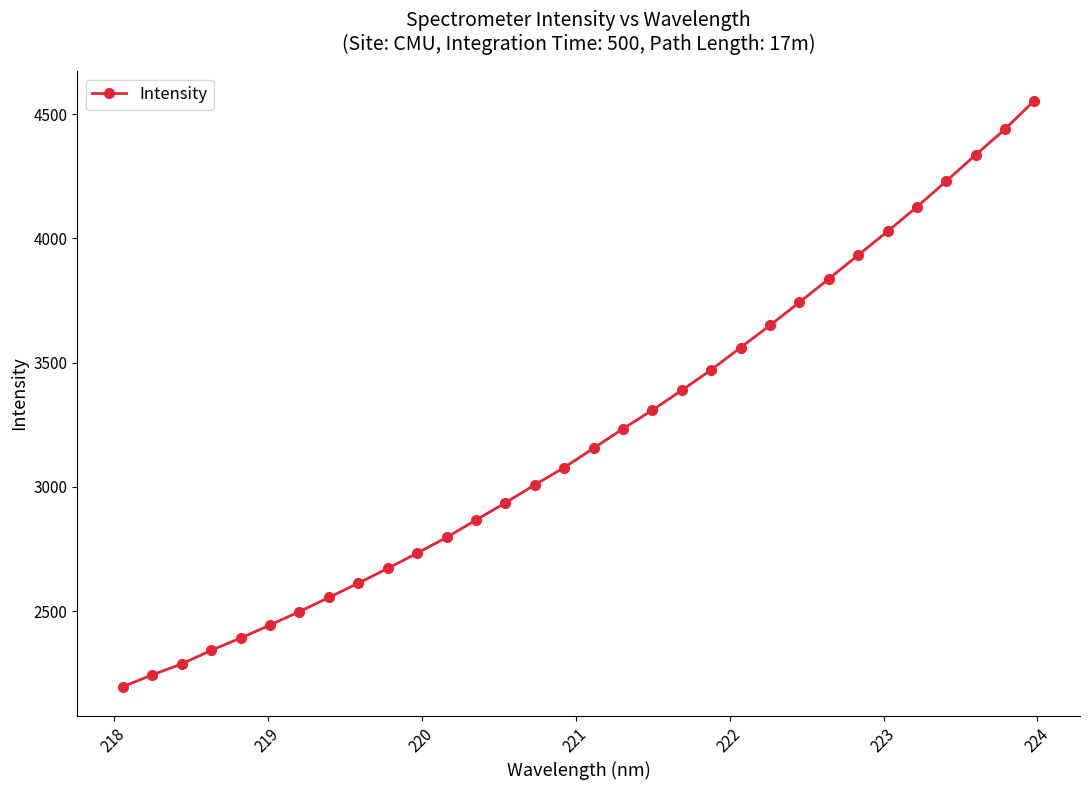

What is the sum of all values?

102647.8